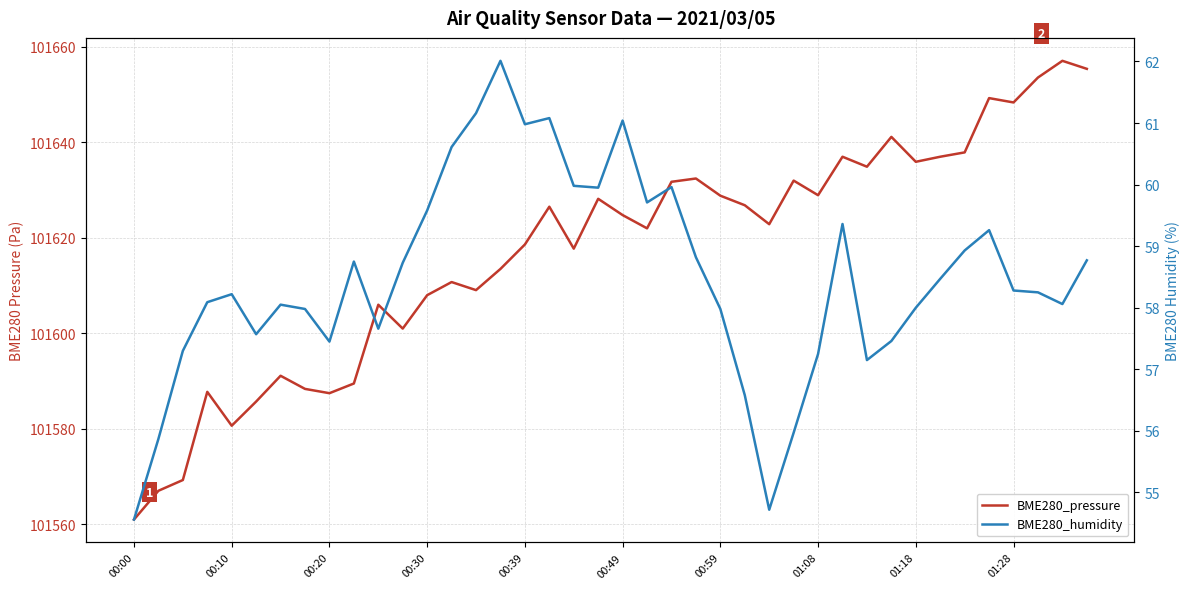

Reading left to right, transcribe all the data shown in this chart.

BME280_pressure: 101561.0	101567.0	101569.2	101587.7	101580.6	101585.7	101591.1	101588.3	101587.4	101589.5	101606.0	101601.0	101608.0	101610.7	101609.0	101613.5	101618.6	101626.5	101617.7	101628.2	101624.8	101622.0	101631.7	101632.4	101628.8	101626.8	101622.8	101632.0	101628.9	101637.0	101634.9	101641.1	101635.9	101637.0	101637.9	101649.2	101648.3	101653.6	101657.1	101655.4
BME280_humidity: 54.6	55.9	57.3	58.1	58.2	57.6	58.0	58.0	57.5	58.8	57.7	58.7	59.6	60.6	61.2	62.0	61.0	61.1	60.0	60.0	61.0	59.7	60.0	58.8	58.0	56.6	54.7	56.0	57.2	59.4	57.1	57.5	58.0	58.5	58.9	59.3	58.3	58.2	58.1	58.8